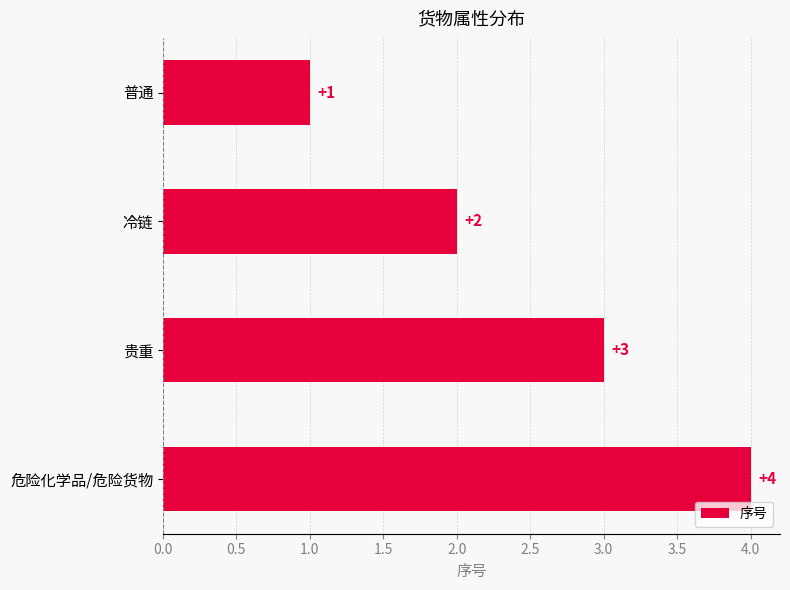

How many values are between 2 and 4?

3